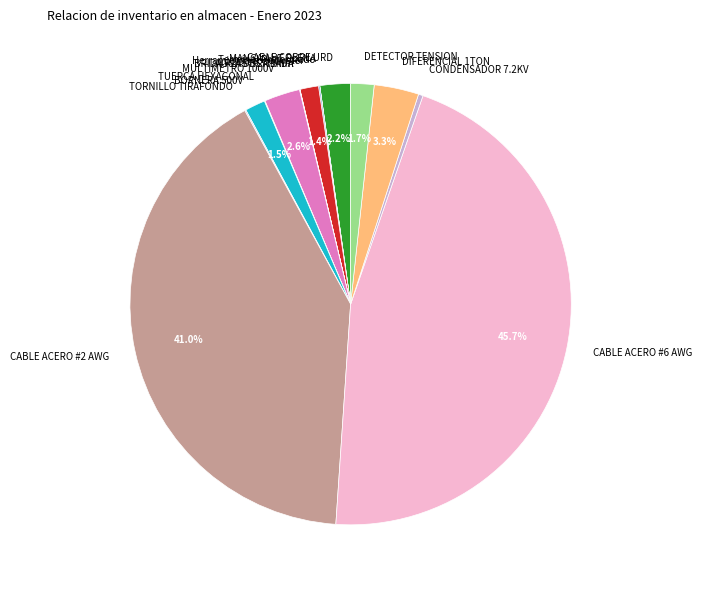

What percentage do CABLE ACERO #2 AWG and CABLE COBRE URD together represent?

43.2%